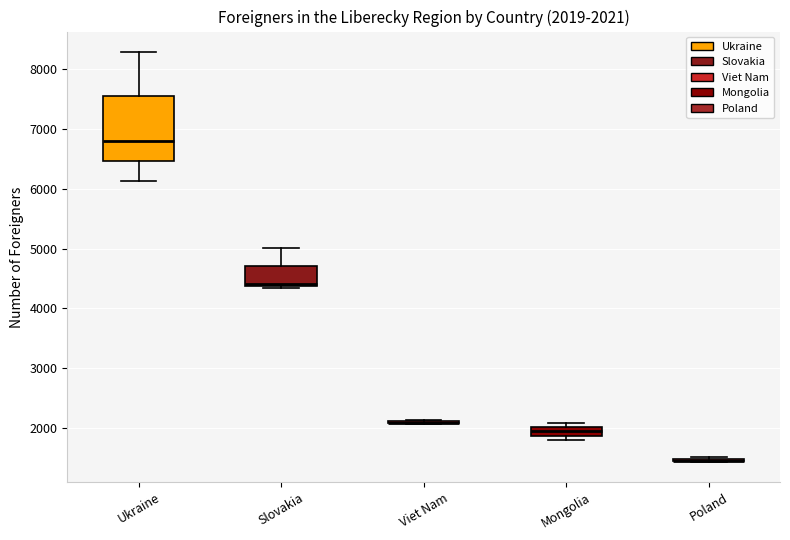

Which box is the tallest, from its lower edge to its upper edge?

Ukraine